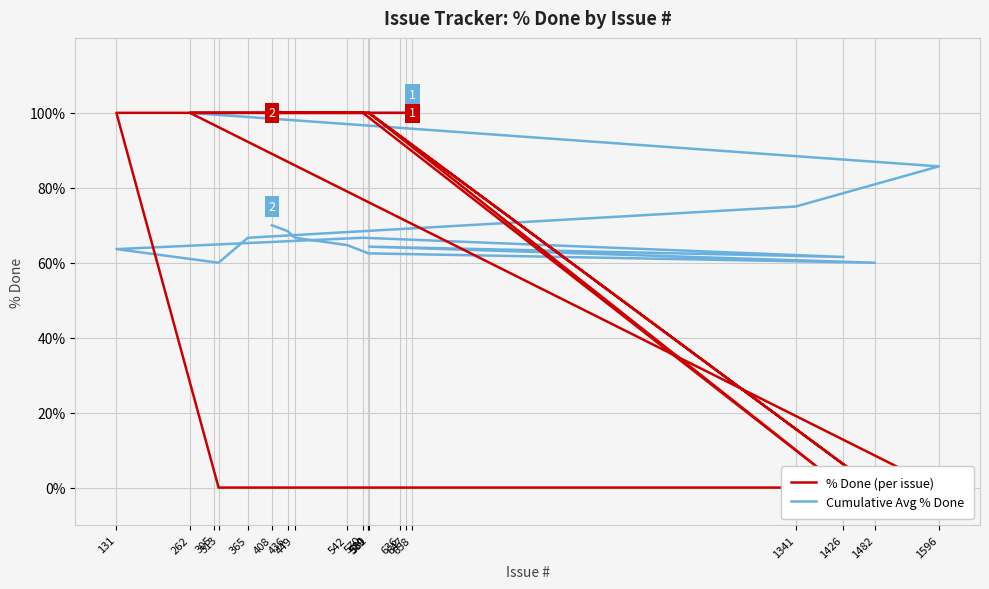

Rank the series by their maximum value, from highest to lowest.

% Done (per issue), Cumulative Avg % Done